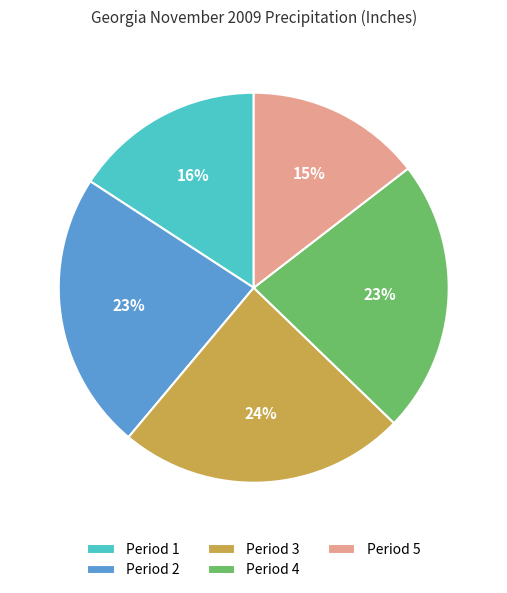

How many slices are in this pie chart?

5